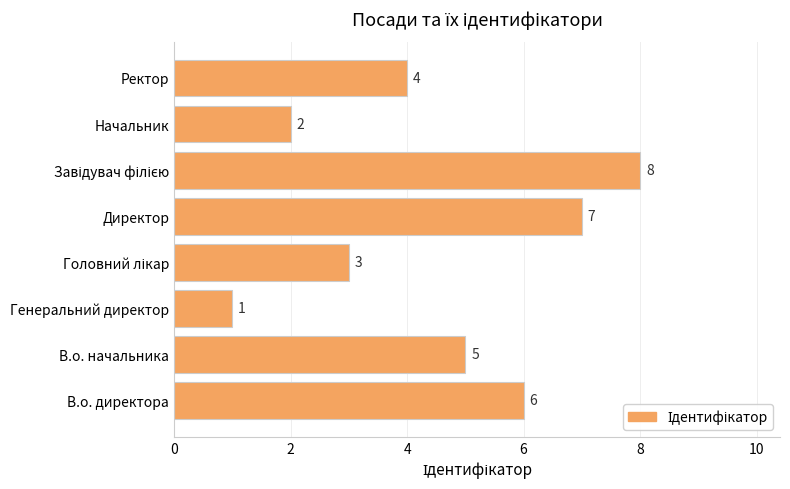

Is it true that the value at Генеральний директор is 1?

True